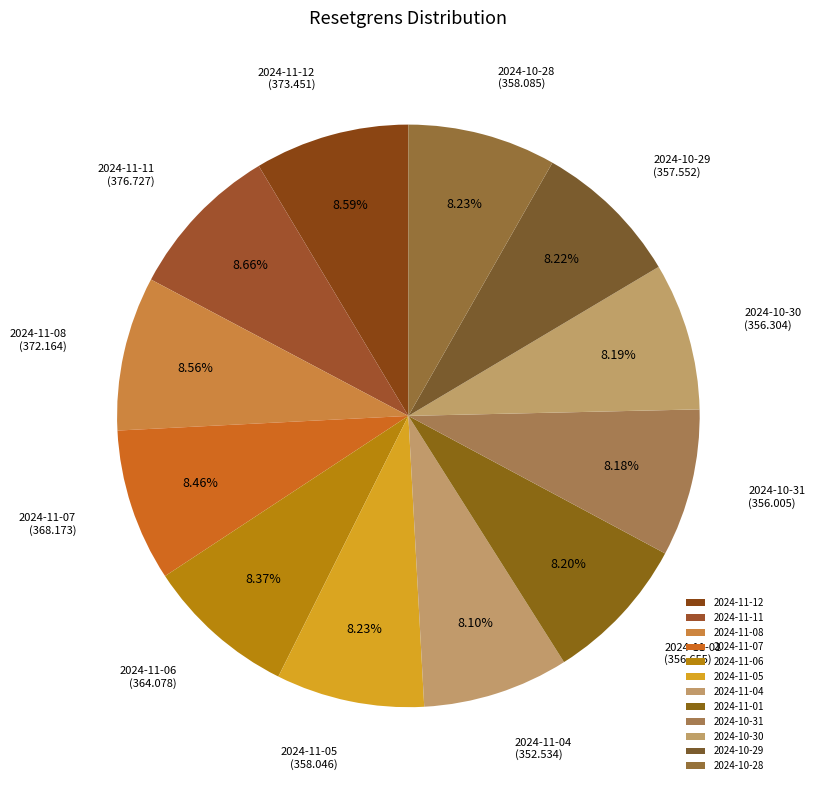

Is the sum of 2024-11-06 and 2024-10-30 greater than half?

No